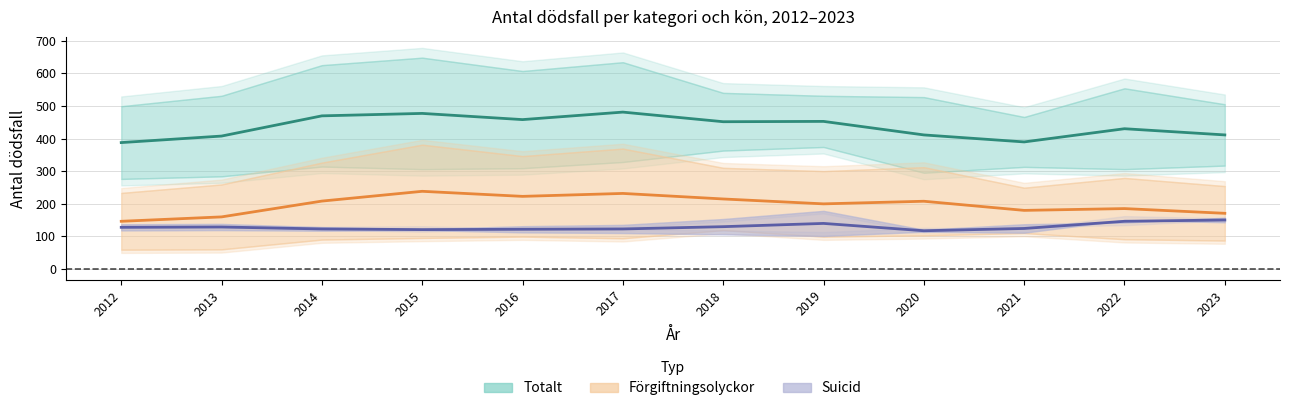

What is the value of the Suicid medel point at the 10th from the left?

124.0